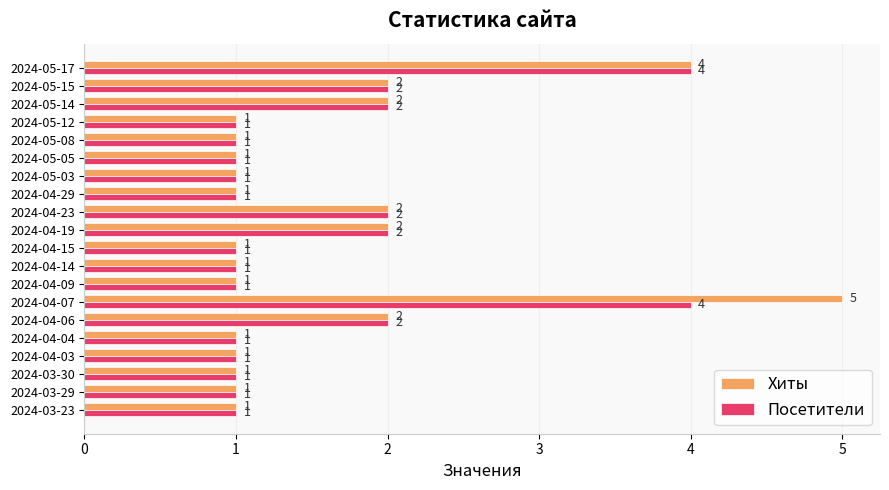

Which series has the widest spread of values?

Хиты